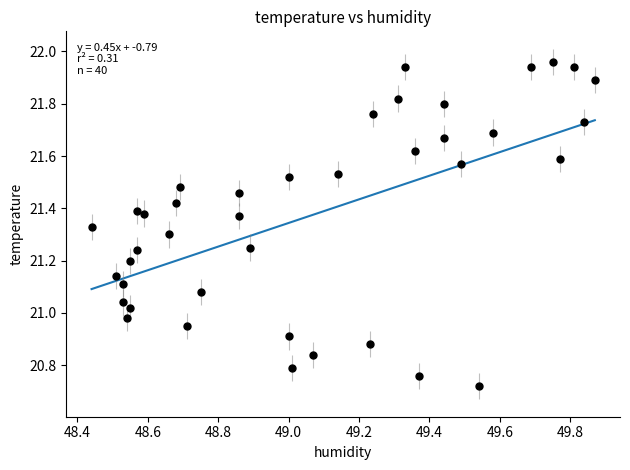

What is the range of Y values (max minus min)?

1.2